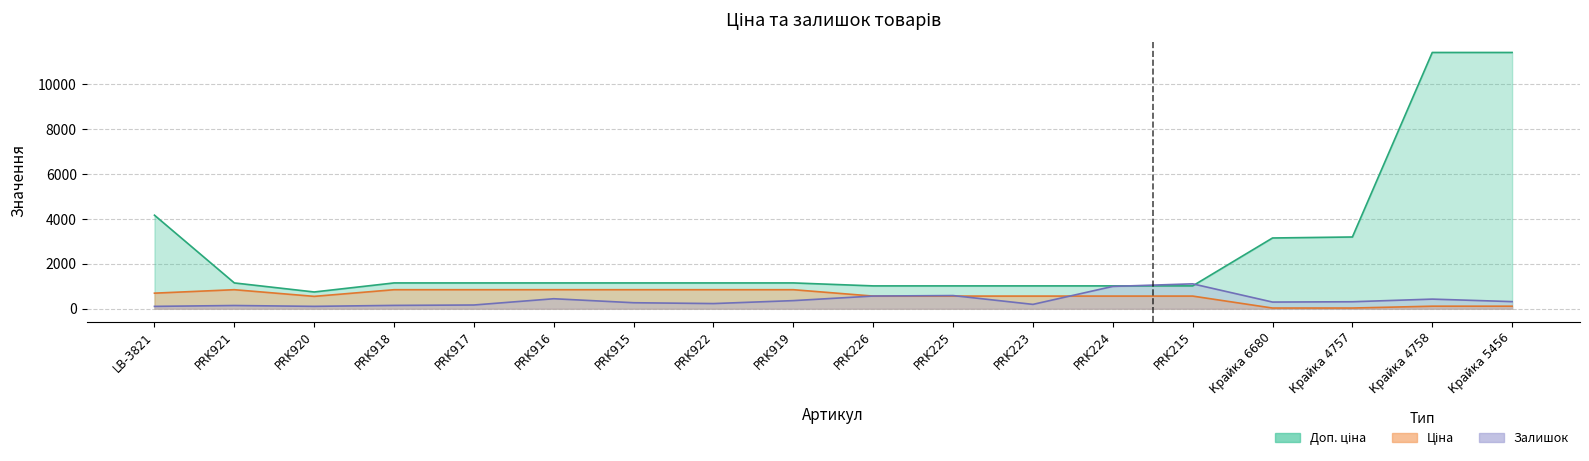

Reading left to right, list all the values displayed in this chart.

Ціна: LB-3821=694.3	PRK921=848.4	PRK920=551.5	PRK918=848.4	PRK917=848.4	PRK916=848.4	PRK915=848.4	PRK922=848.4	PRK919=848.4	PRK226=564.0	PRK225=564.0	PRK223=564.0	PRK224=564.0	PRK215=564.0	Крайка 6680=31.5	Крайка 4757=31.9	Крайка 4758=114.1	Крайка 5456=114.1
Доп. ціна: LB-3821=4165.6	PRK921=1149.7	PRK920=747.0	PRK918=1149.7	PRK917=1149.7	PRK916=1149.7	PRK915=1149.7	PRK922=1149.7	PRK919=1149.7	PRK226=1017.8	PRK225=1017.8	PRK223=1017.8	PRK224=1017.8	PRK215=1017.8	Крайка 6680=3151.0	Крайка 4757=3195.0	Крайка 4758=11410.0	Крайка 5456=11410.0
Залишок: LB-3821=106.0	PRK921=144.0	PRK920=107.0	PRK918=149.0	PRK917=167.0	PRK916=446.0	PRK915=268.0	PRK922=231.0	PRK919=362.0	PRK226=566.0	PRK225=587.0	PRK223=195.0	PRK224=995.0	PRK215=1109.0	Крайка 6680=298.0	Крайка 4757=312.0	Крайка 4758=429.0	Крайка 5456=318.0